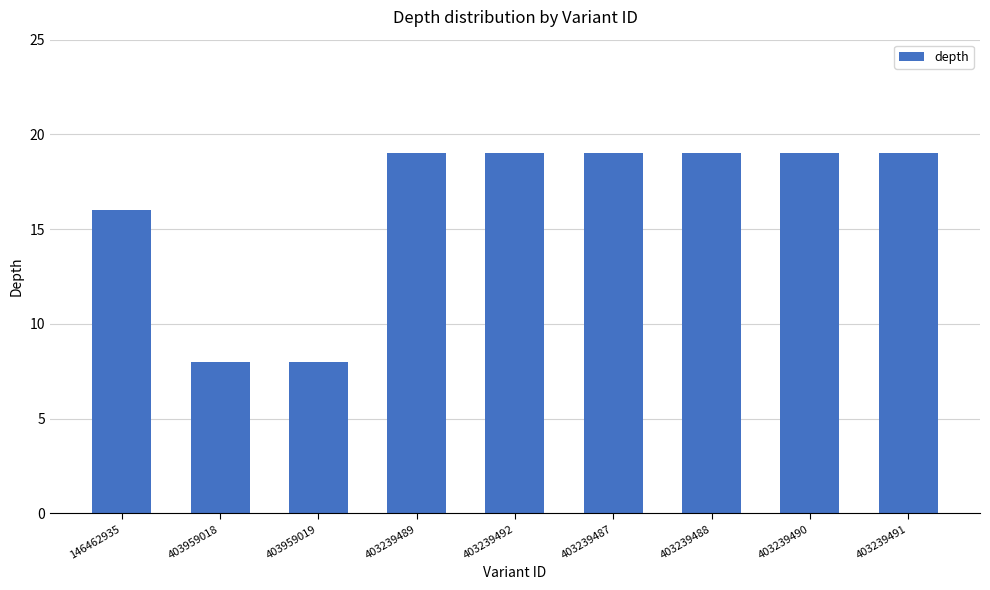

Reading left to right, extract all data points from this chart.

146462935=16	403959018=8	403959019=8	403239489=19	403239492=19	403239487=19	403239488=19	403239490=19	403239491=19